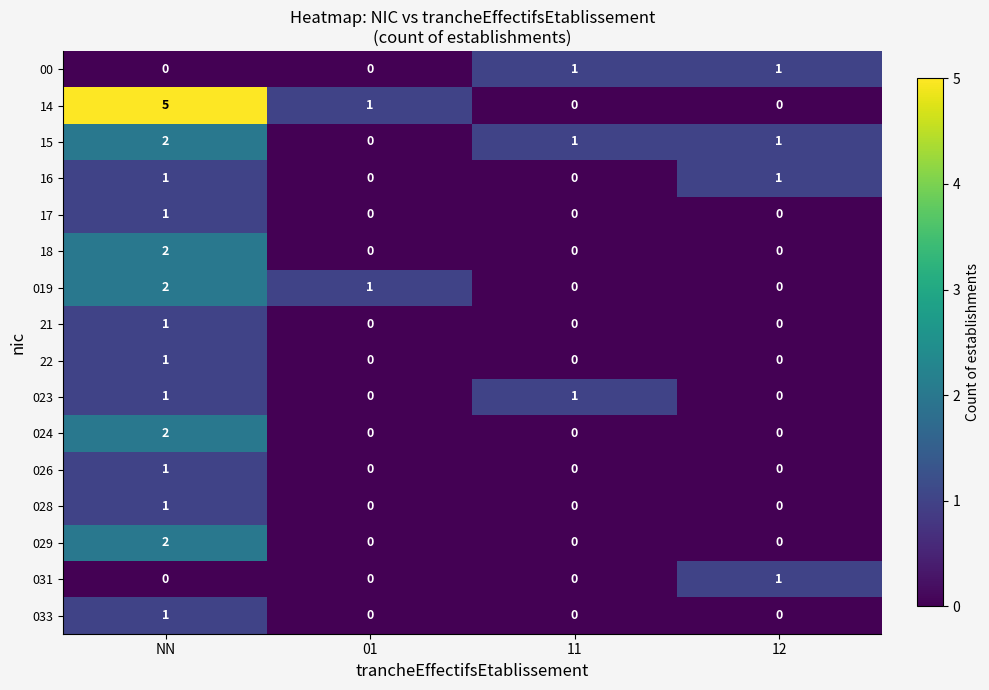

Is it true that 15 equals 0 at 11?

False